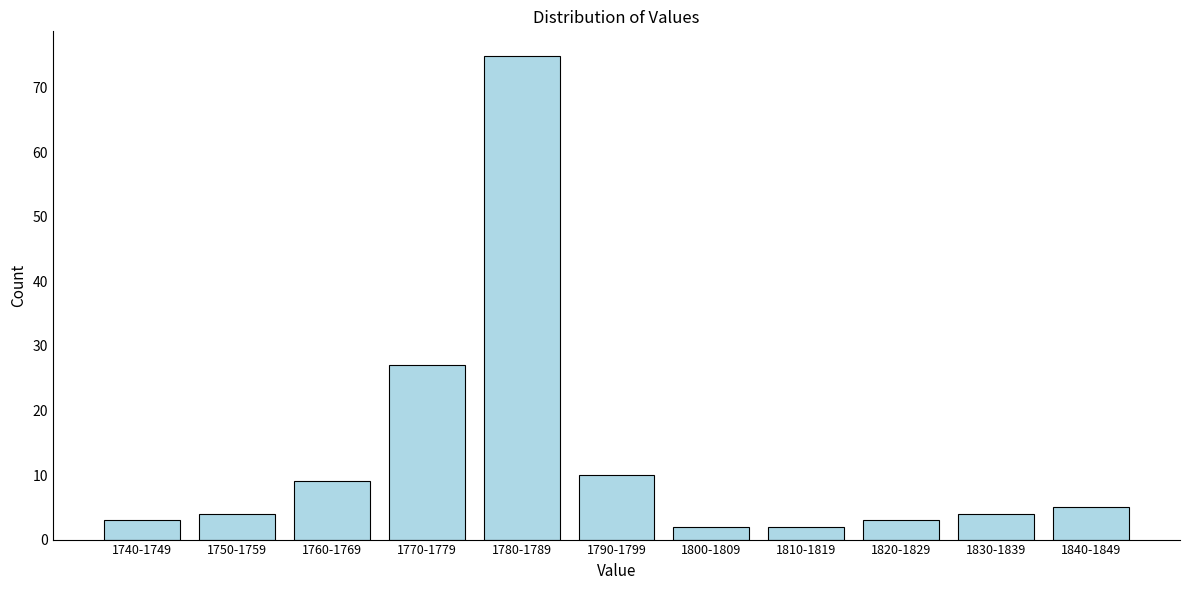

Reading left to right, list all the values displayed in this chart.

1740-1749=3	1750-1759=4	1760-1769=9	1770-1779=27	1780-1789=75	1790-1799=10	1800-1809=2	1810-1819=2	1820-1829=3	1830-1839=4	1840-1849=5